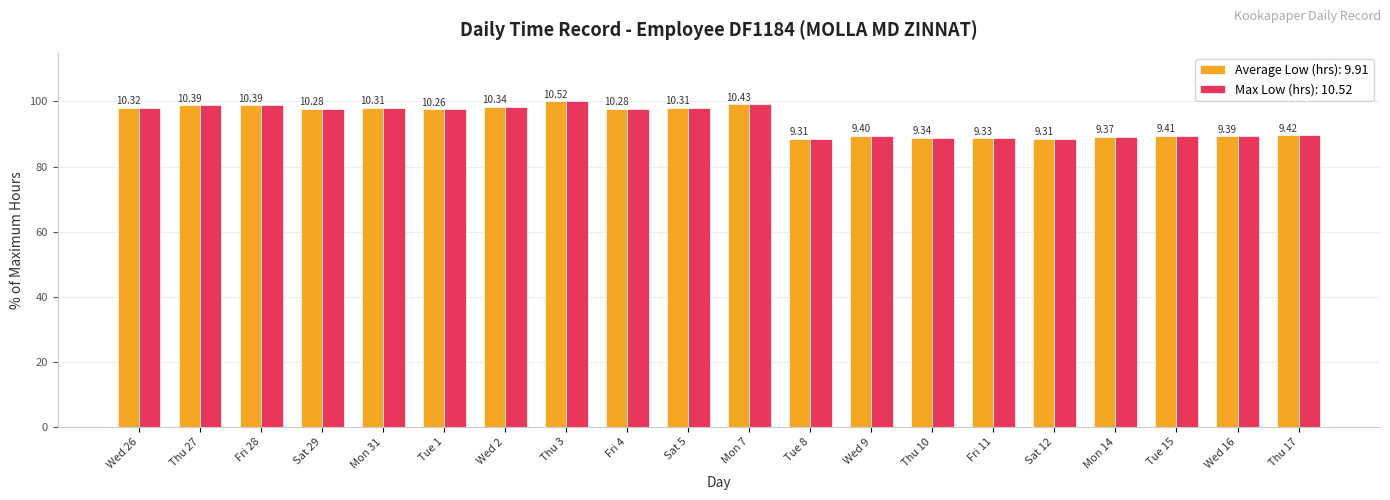

How many bars are there in each group?

2